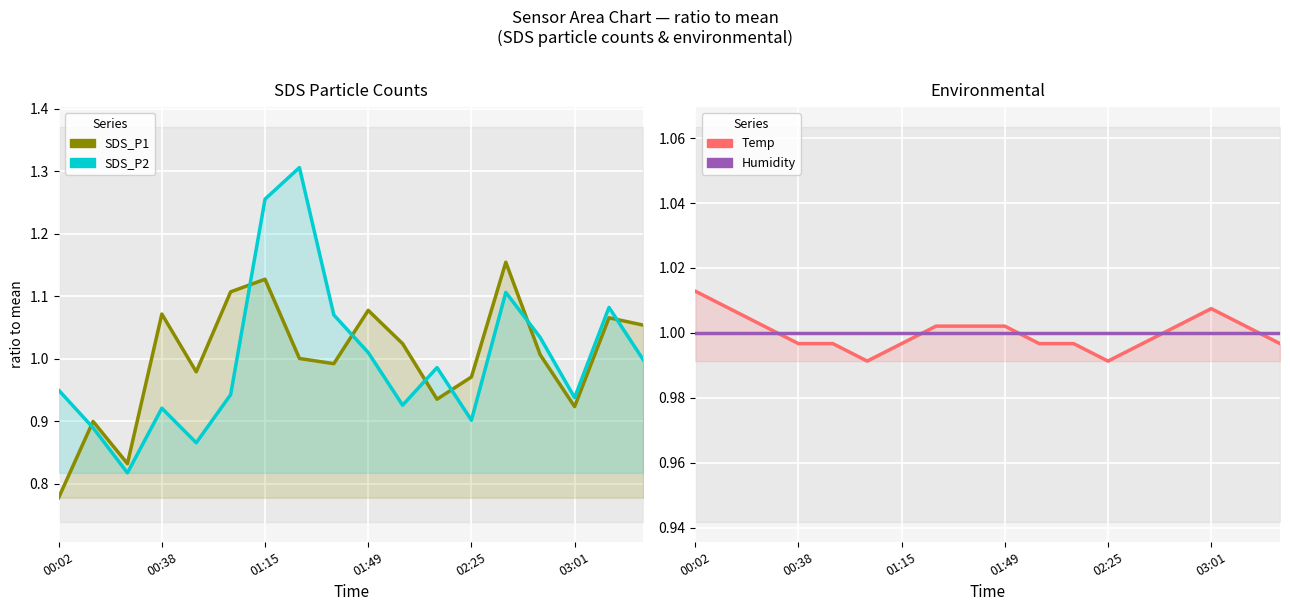

Which has a higher value, 13 or 14?

13